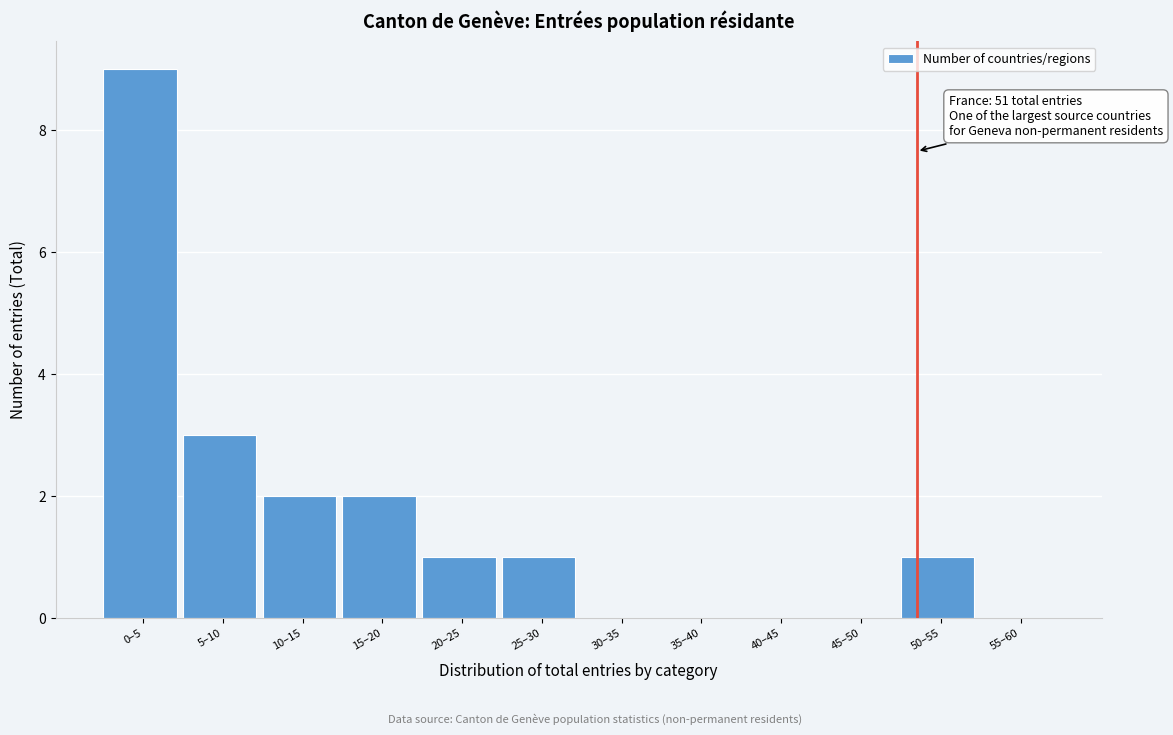

Reading left to right, transcribe all the data shown in this chart.

0–5=9	5–10=3	10–15=2	15–20=2	20–25=1	25–30=1	30–35=0	35–40=0	40–45=0	45–50=0	50–55=1	55–60=0